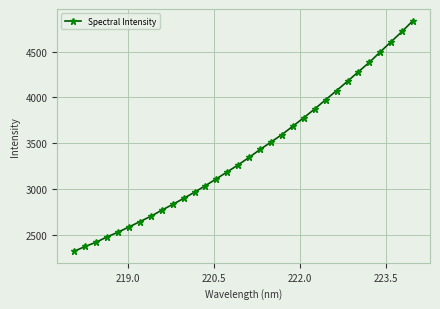

What is the minimum value shown in the chart?

2319.3